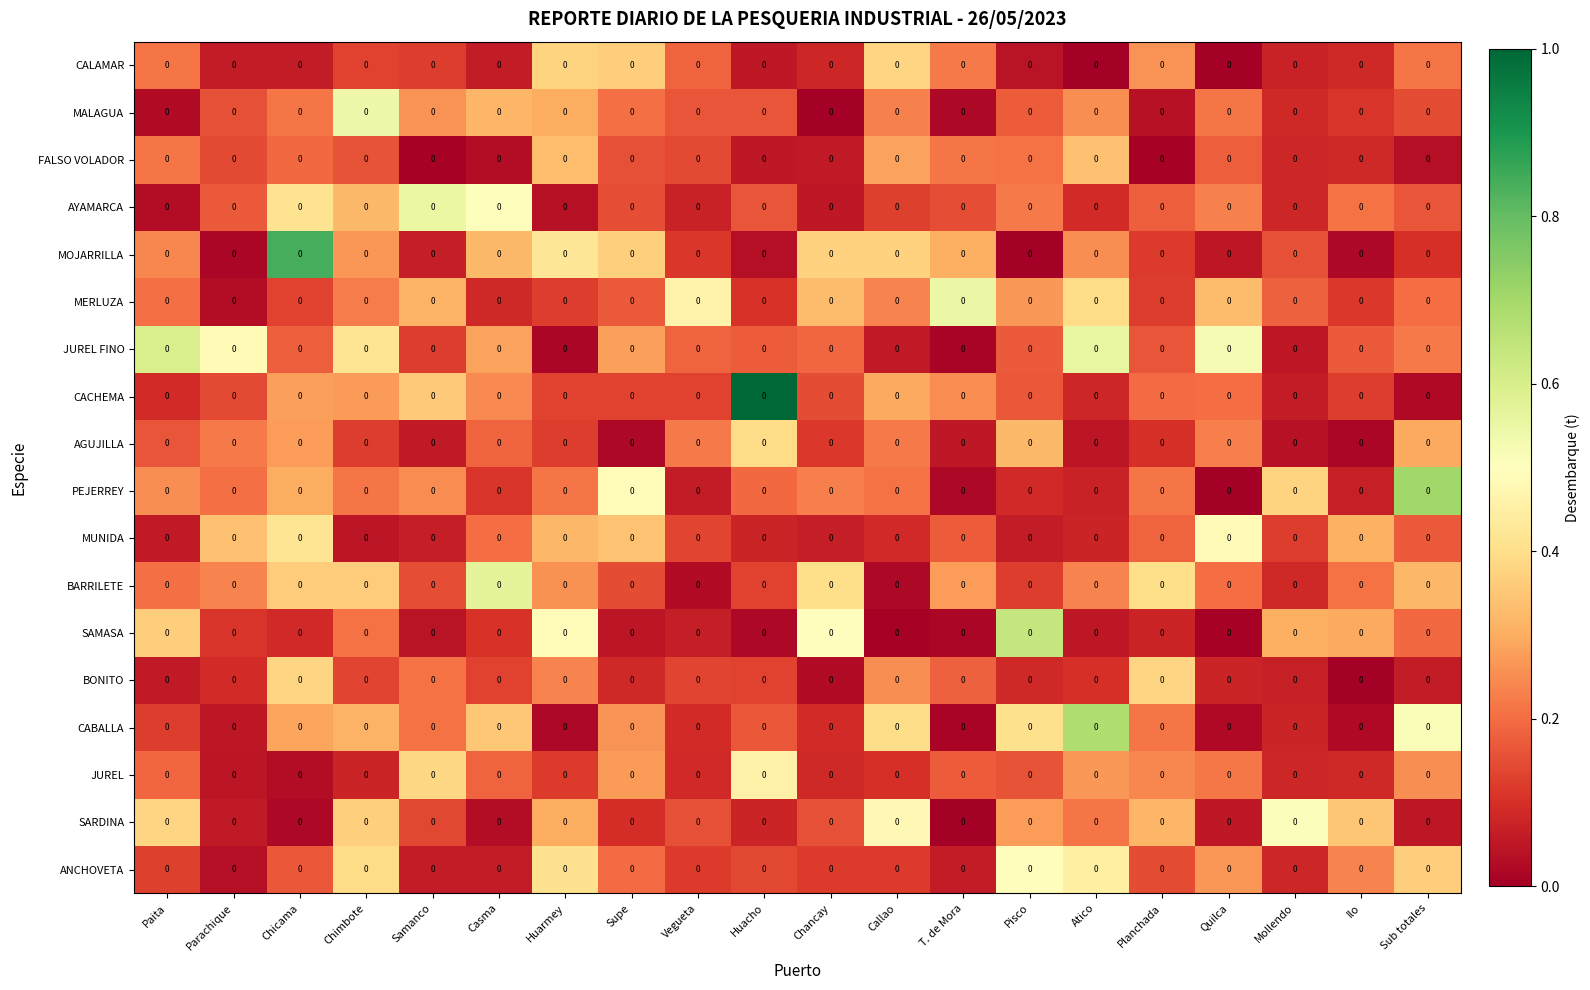

Rank the series at Vegueta from lowest to highest value.

BARRILETE, PEJERREY, SAMASA, AYAMARCA, JUREL, CABALLA, MOJARRILLA, ANCHOVETA, CACHEMA, MUNIDA, BONITO, FALSO VOLADOR, SARDINA, MALAGUA, JUREL FINO, CALAMAR, AGUJILLA, MERLUZA